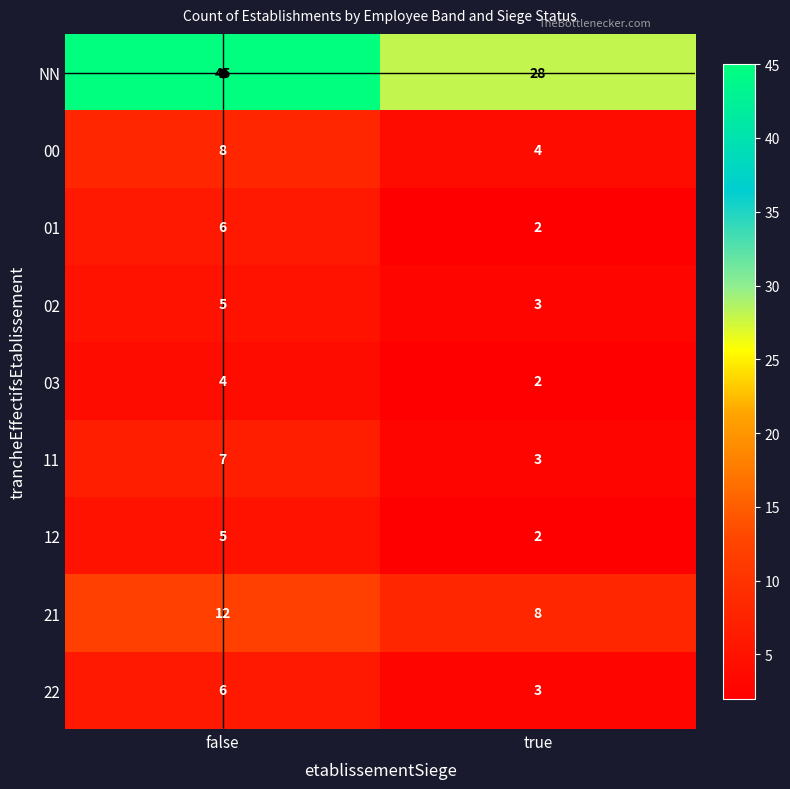

Where is 12 nearest to the value 3?

true